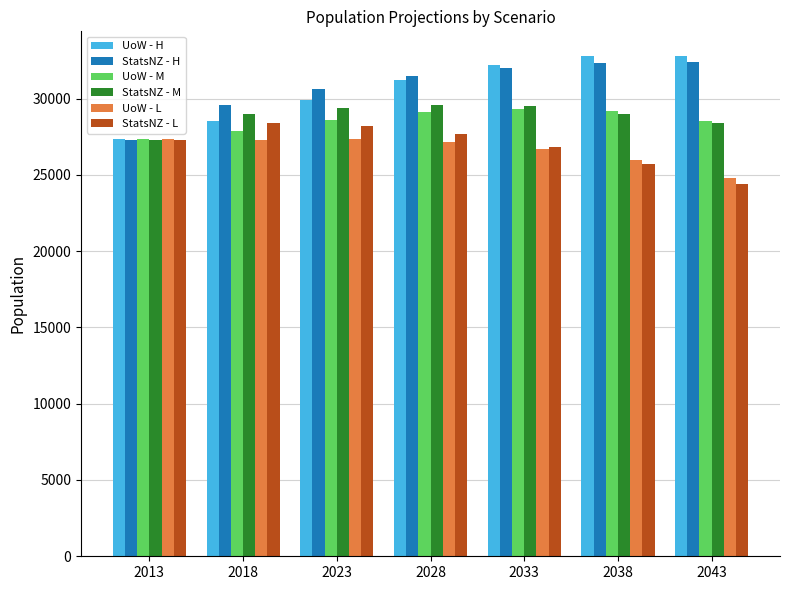

At which label does UoW - M reach its minimum?

2013